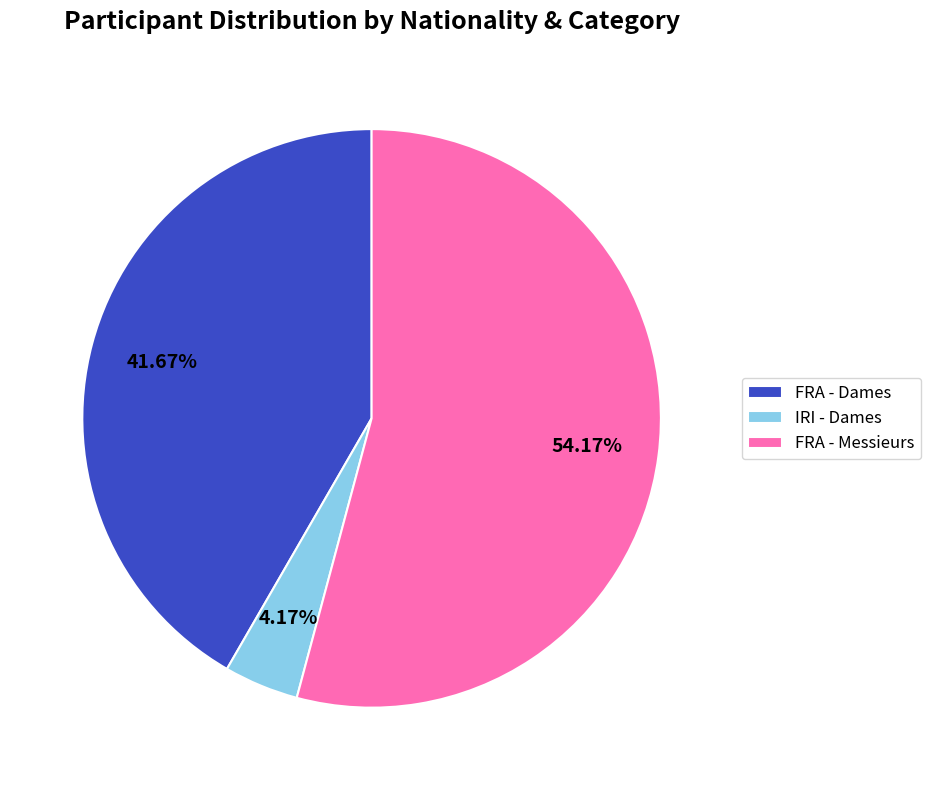

Which category accounts for the majority?

FRA - Messieurs